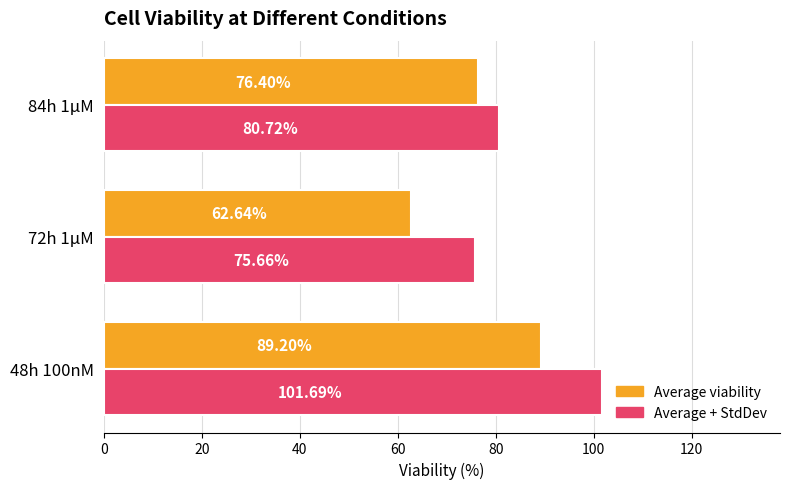

What is the spread (max minus min) of values at 84h 1µM?

4.3